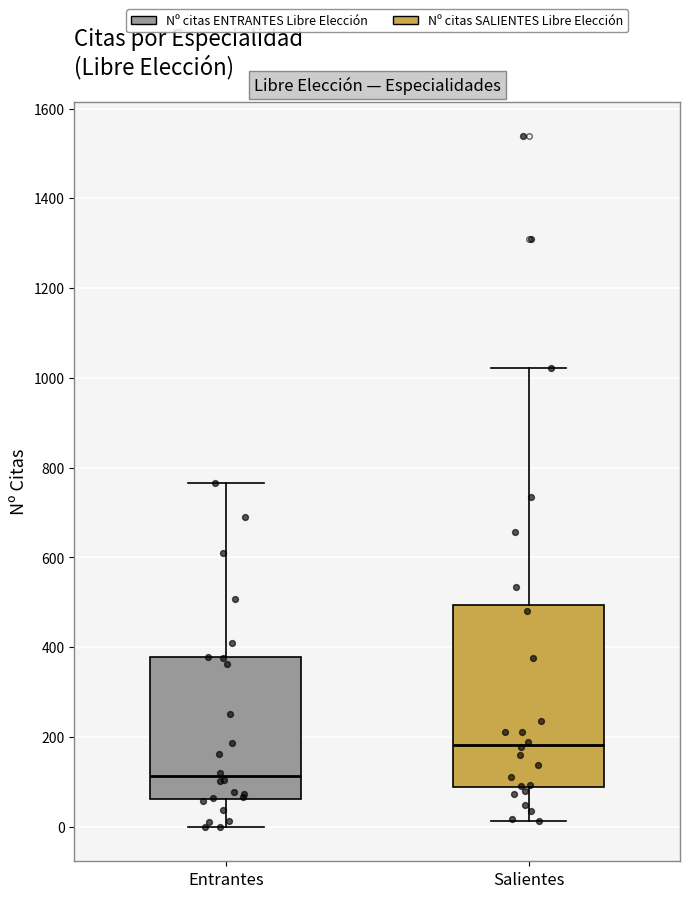

Where does the median line of the box for Salientes sit on the y-axis? The values are not printed on the chart, so give them approximately, as read against the axis.

180